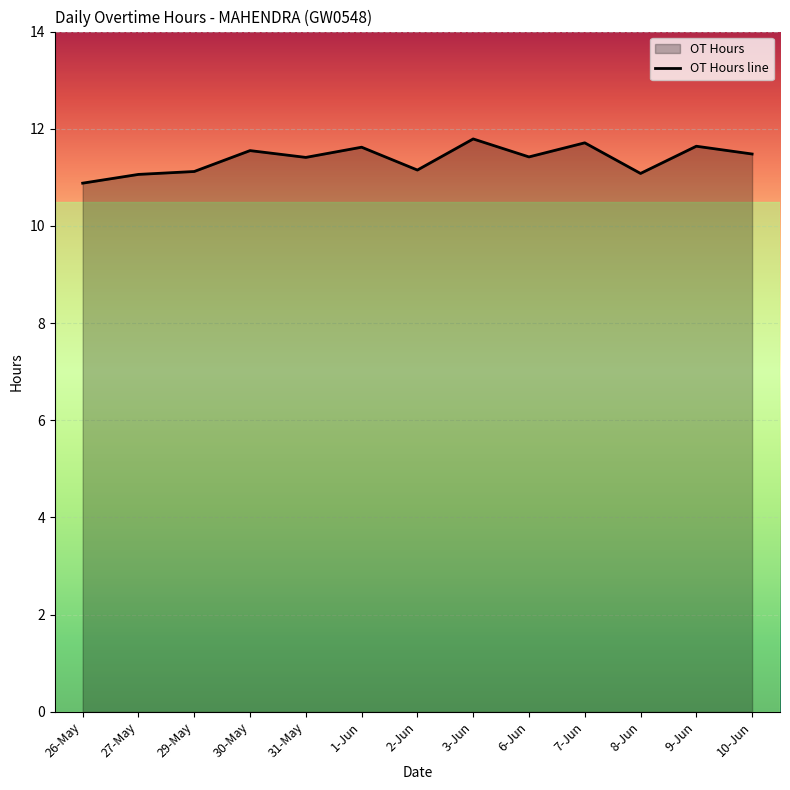

List the labels in order of value, smallest first.

26-May, 27-May, 8-Jun, 29-May, 2-Jun, 31-May, 6-Jun, 10-Jun, 30-May, 1-Jun, 9-Jun, 7-Jun, 3-Jun